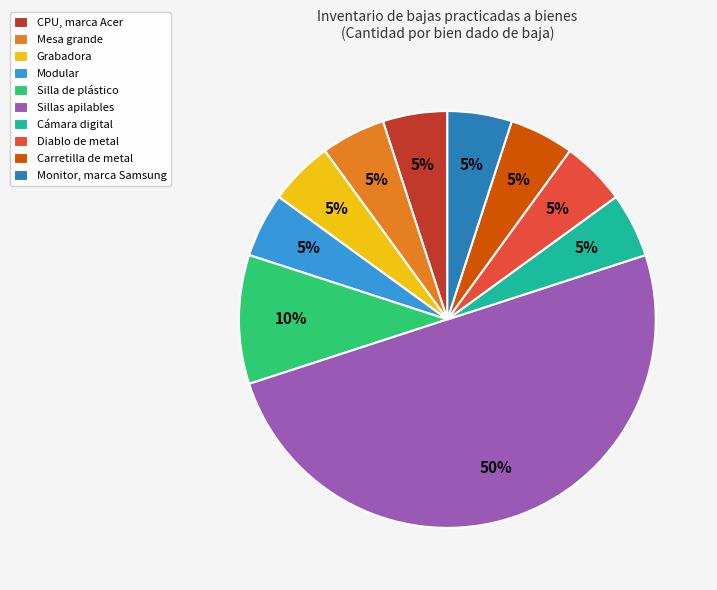

Approximately how many times larger is the value at Diablo de metal compared to Monitor, marca Samsung?

1.0